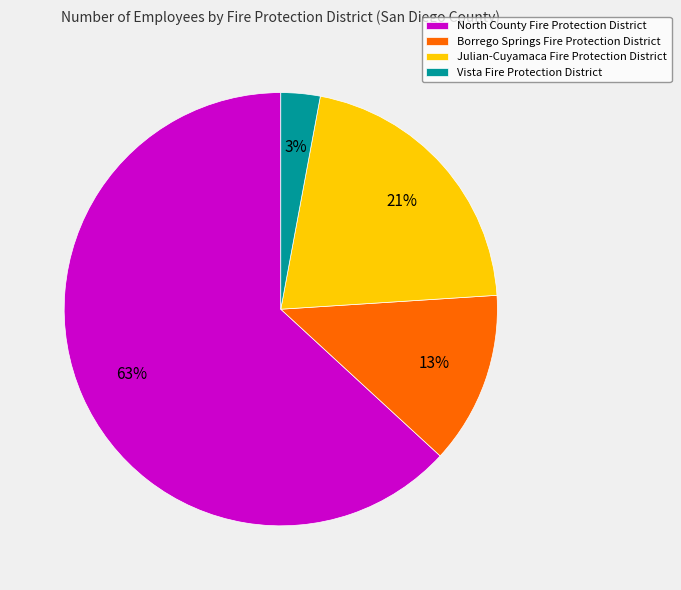

How many segments does this pie chart have?

4